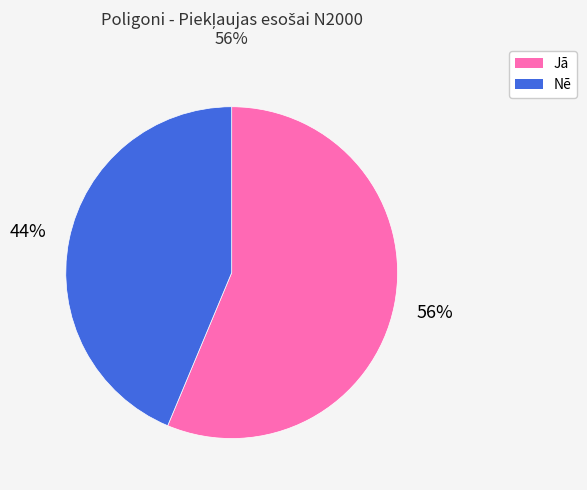

What is the ratio of the value at Nē to the value at Jā?

0.8